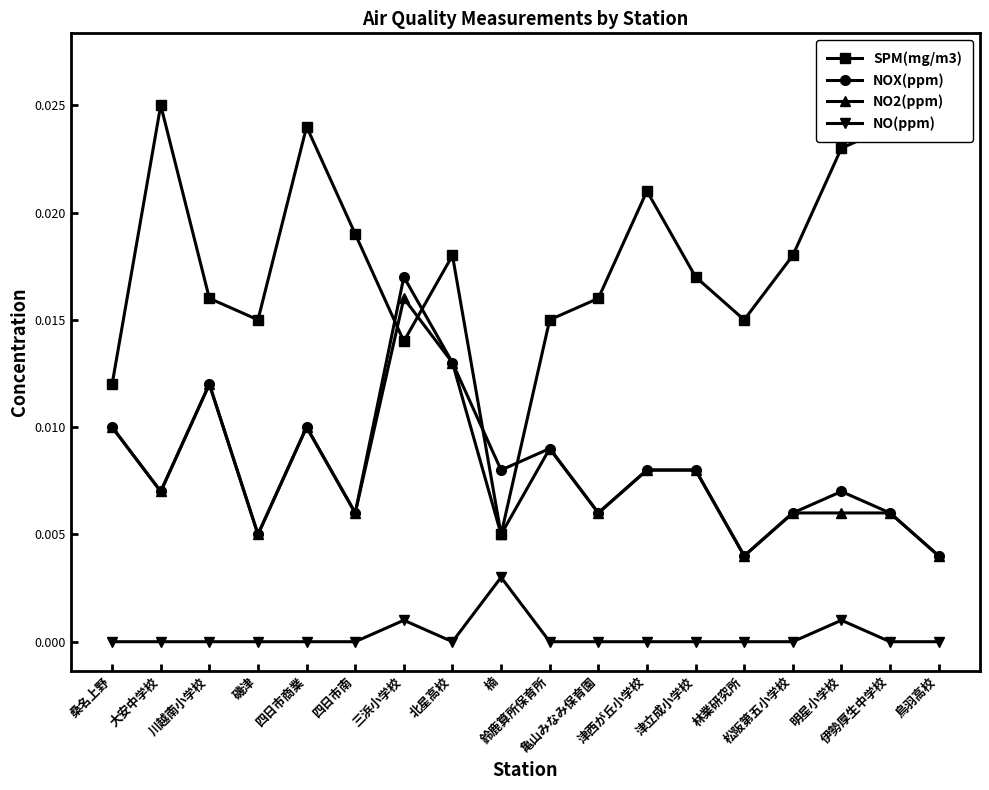

What is the label of the 3rd point from the right?

明星小学校